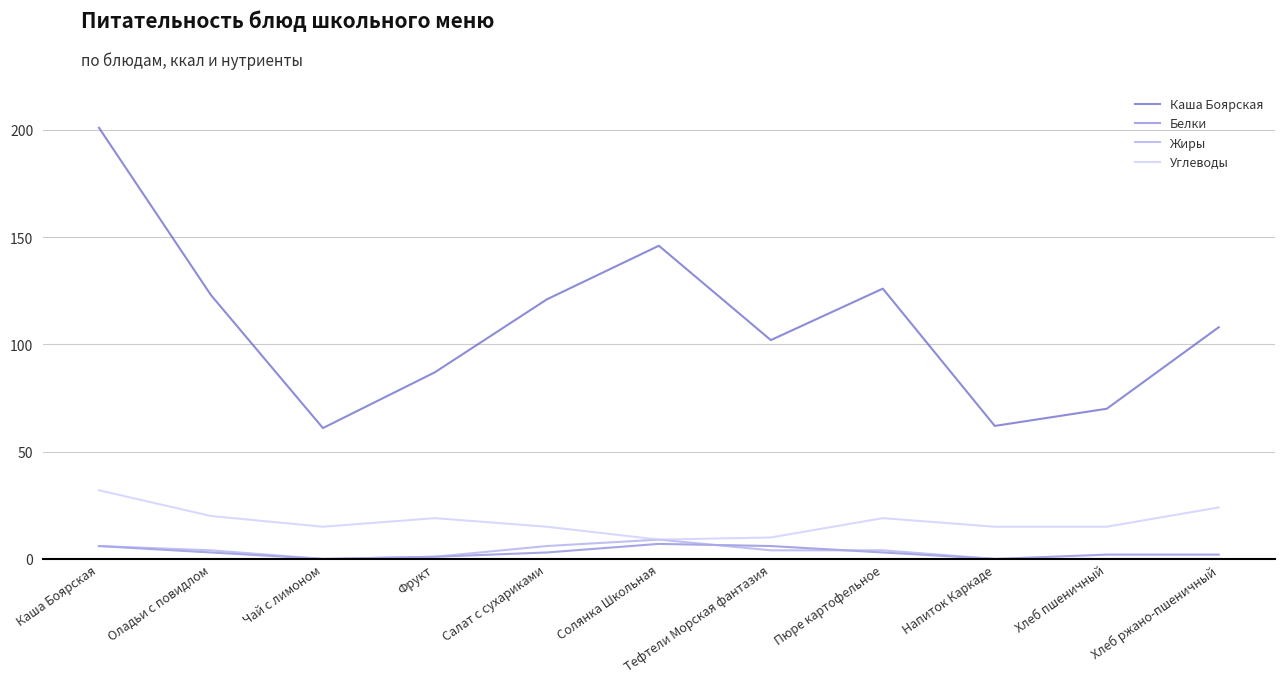

What is the total value across all series at Солянка Школьная?

171